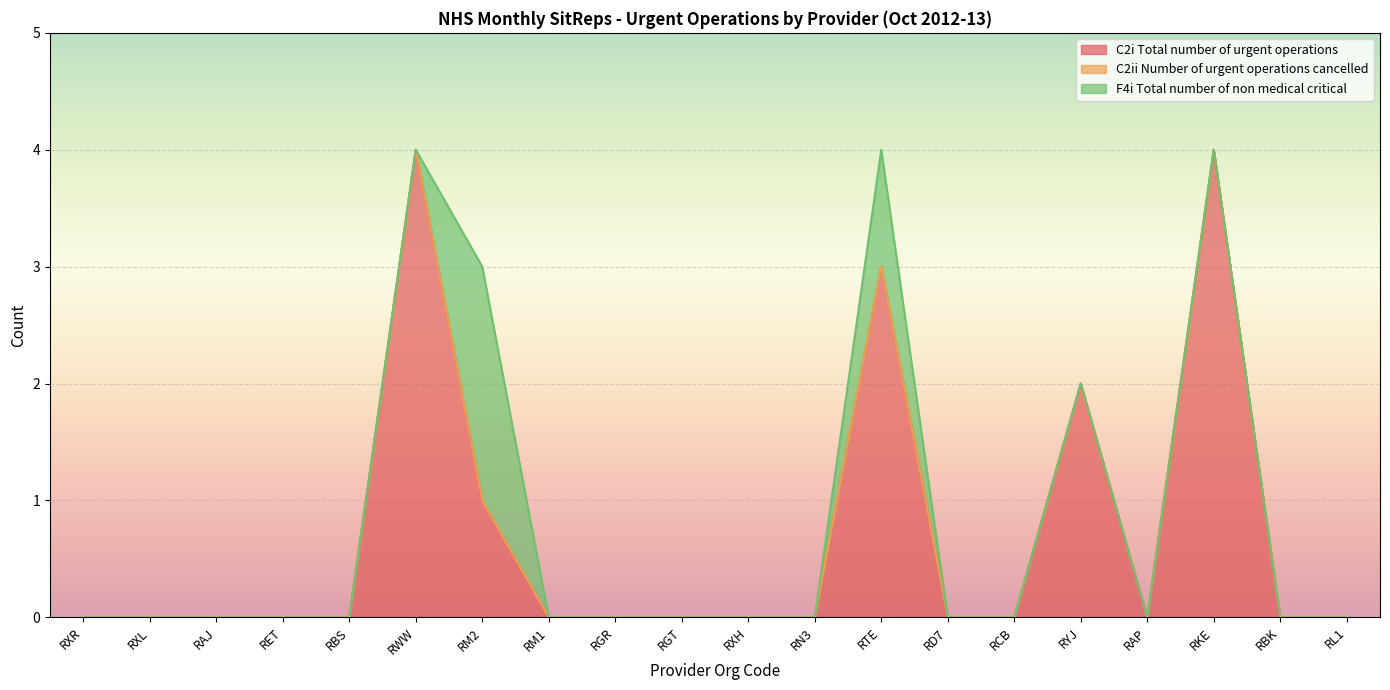

How many interior local valleys does the C2i Total number of urgent operations series have?

1